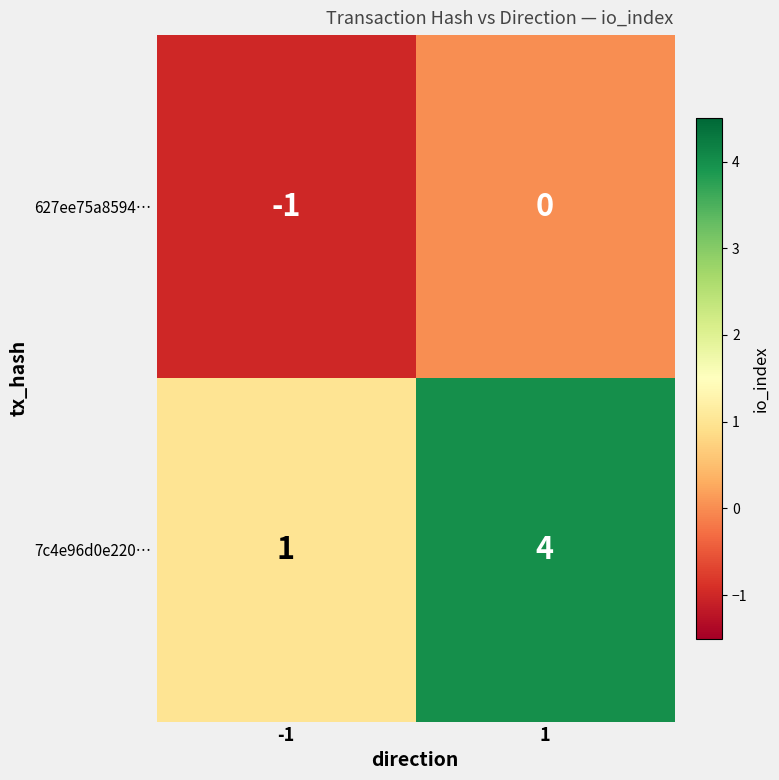

At which category is the sum across all series the highest?

1